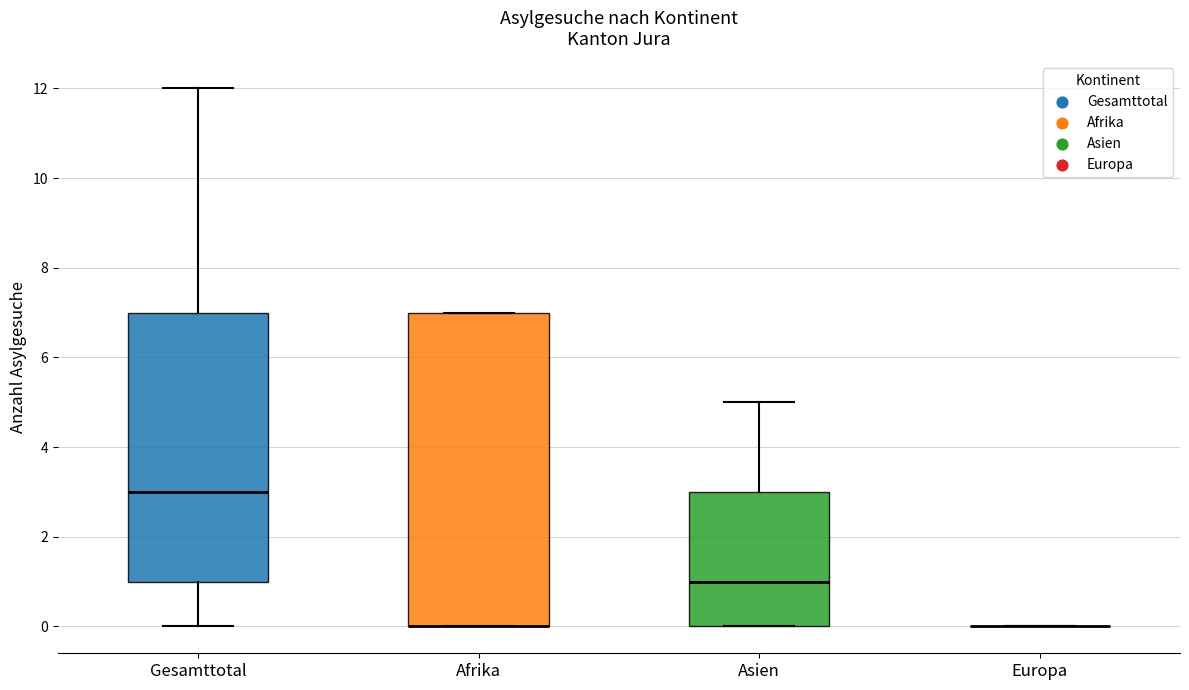

Where does the median line of the box for Gesamttotal sit on the y-axis? The values are not printed on the chart, so give them approximately, as read against the axis.

3